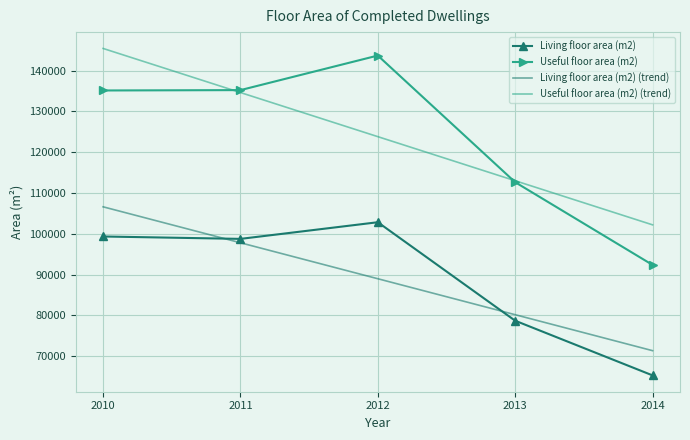

At which category is the sum across all series the highest?

2010